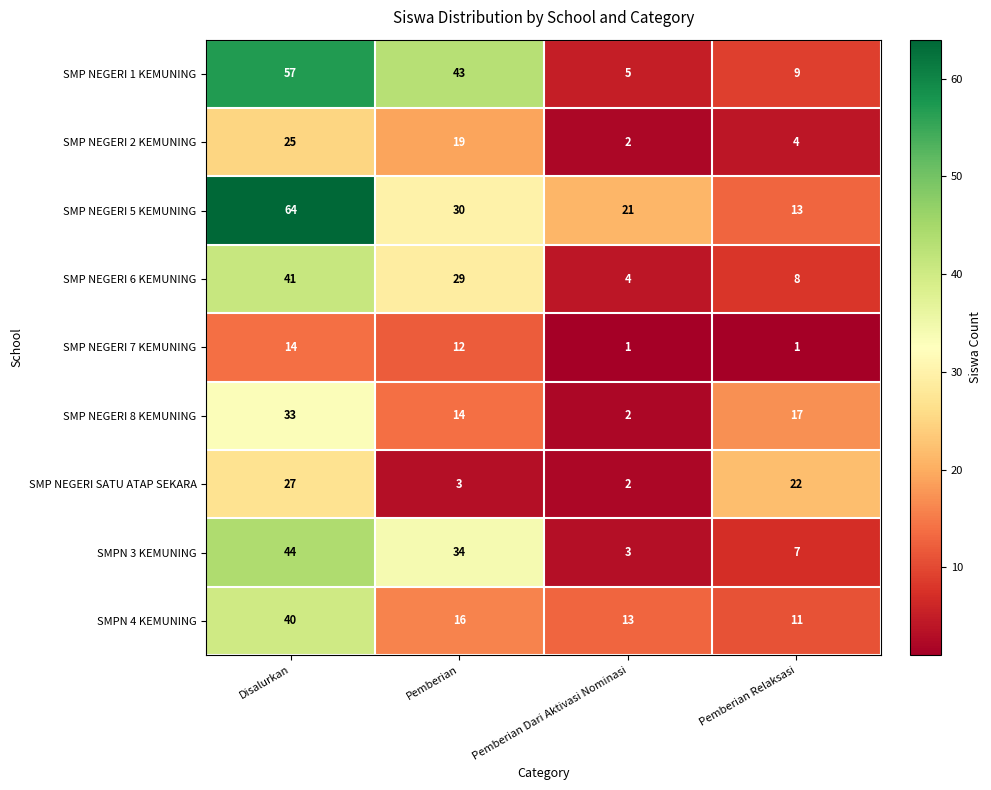

At which label is SMPN 3 KEMUNING closest to 23?

Pemberian